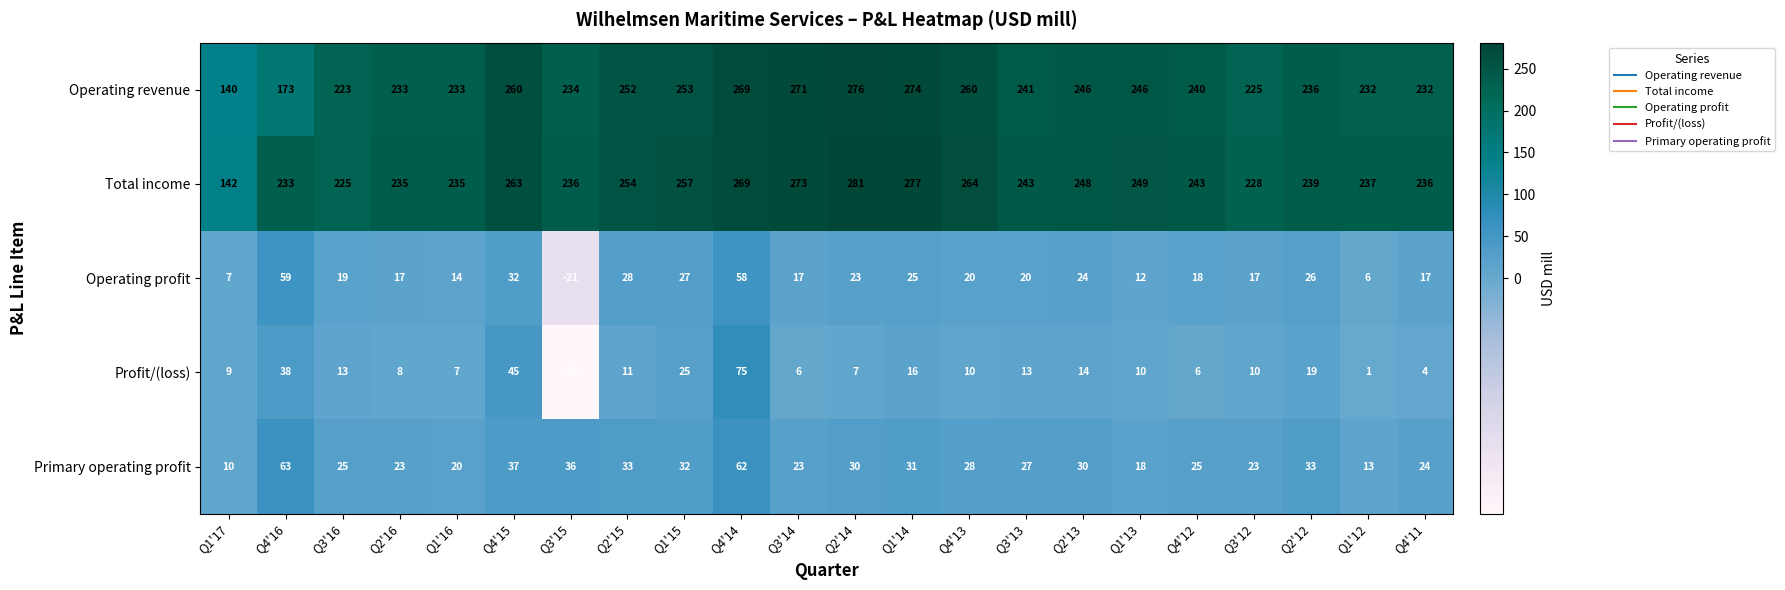

What is the difference between the maximum and minimum values in the Profit/(loss) series?

104